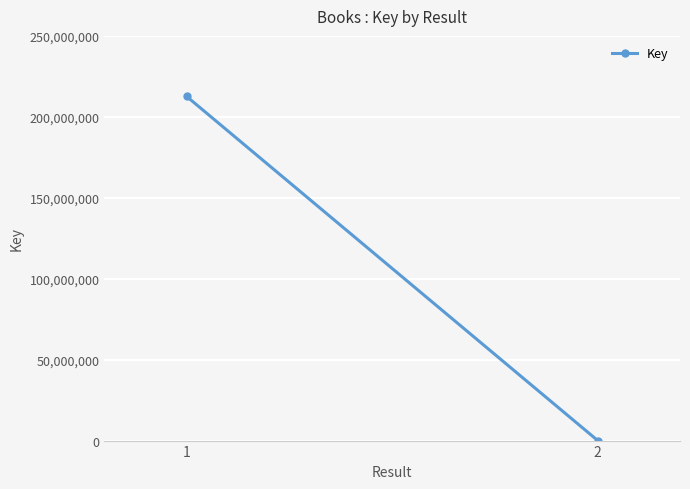

Is it true that the value at 1 is 212604550?

True